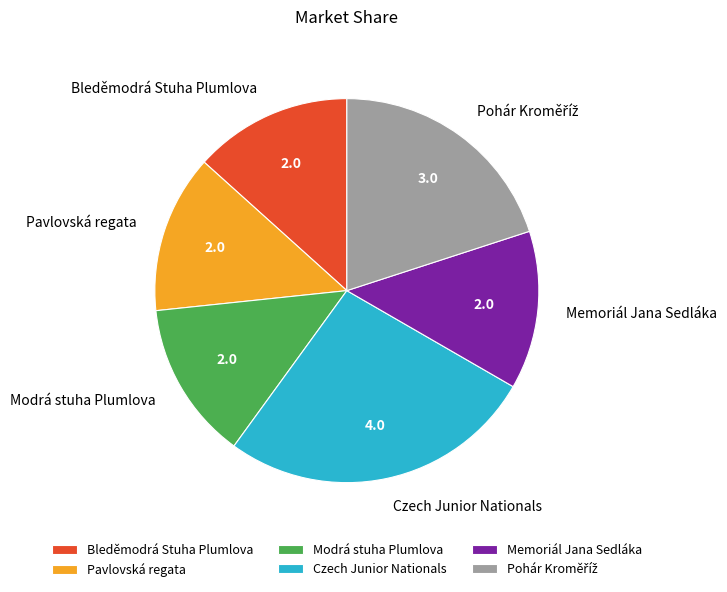

Which category has the biggest portion of the pie?

Czech Junior Nationals